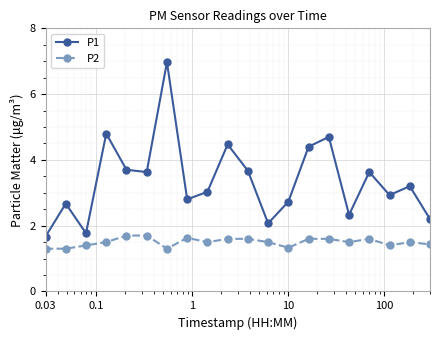

Which series has the widest spread of values?

P1